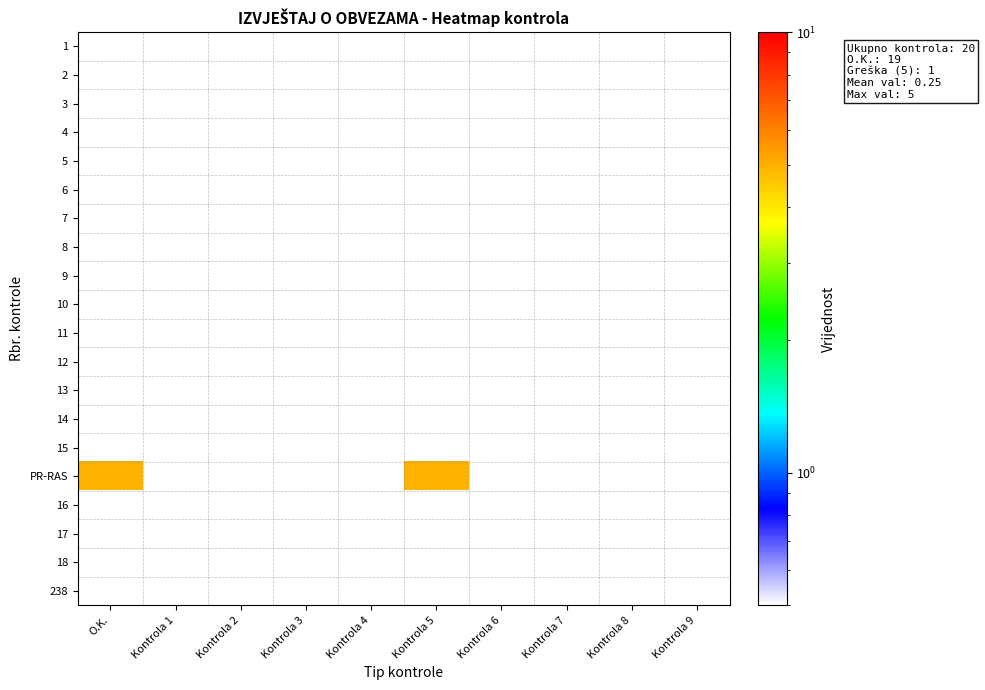

Reading left to right, what are all the values shown in this chart?

1: O.K.=0.5	Kontrola 1=0.5	Kontrola 2=0.5	Kontrola 3=0.5	Kontrola 4=0.5	Kontrola 5=0.5	Kontrola 6=0.5	Kontrola 7=0.5	Kontrola 8=0.5	Kontrola 9=0.5
2: O.K.=0.5	Kontrola 1=0.5	Kontrola 2=0.5	Kontrola 3=0.5	Kontrola 4=0.5	Kontrola 5=0.5	Kontrola 6=0.5	Kontrola 7=0.5	Kontrola 8=0.5	Kontrola 9=0.5
3: O.K.=0.5	Kontrola 1=0.5	Kontrola 2=0.5	Kontrola 3=0.5	Kontrola 4=0.5	Kontrola 5=0.5	Kontrola 6=0.5	Kontrola 7=0.5	Kontrola 8=0.5	Kontrola 9=0.5
4: O.K.=0.5	Kontrola 1=0.5	Kontrola 2=0.5	Kontrola 3=0.5	Kontrola 4=0.5	Kontrola 5=0.5	Kontrola 6=0.5	Kontrola 7=0.5	Kontrola 8=0.5	Kontrola 9=0.5
5: O.K.=0.5	Kontrola 1=0.5	Kontrola 2=0.5	Kontrola 3=0.5	Kontrola 4=0.5	Kontrola 5=0.5	Kontrola 6=0.5	Kontrola 7=0.5	Kontrola 8=0.5	Kontrola 9=0.5
6: O.K.=0.5	Kontrola 1=0.5	Kontrola 2=0.5	Kontrola 3=0.5	Kontrola 4=0.5	Kontrola 5=0.5	Kontrola 6=0.5	Kontrola 7=0.5	Kontrola 8=0.5	Kontrola 9=0.5
7: O.K.=0.5	Kontrola 1=0.5	Kontrola 2=0.5	Kontrola 3=0.5	Kontrola 4=0.5	Kontrola 5=0.5	Kontrola 6=0.5	Kontrola 7=0.5	Kontrola 8=0.5	Kontrola 9=0.5
8: O.K.=0.5	Kontrola 1=0.5	Kontrola 2=0.5	Kontrola 3=0.5	Kontrola 4=0.5	Kontrola 5=0.5	Kontrola 6=0.5	Kontrola 7=0.5	Kontrola 8=0.5	Kontrola 9=0.5
9: O.K.=0.5	Kontrola 1=0.5	Kontrola 2=0.5	Kontrola 3=0.5	Kontrola 4=0.5	Kontrola 5=0.5	Kontrola 6=0.5	Kontrola 7=0.5	Kontrola 8=0.5	Kontrola 9=0.5
10: O.K.=0.5	Kontrola 1=0.5	Kontrola 2=0.5	Kontrola 3=0.5	Kontrola 4=0.5	Kontrola 5=0.5	Kontrola 6=0.5	Kontrola 7=0.5	Kontrola 8=0.5	Kontrola 9=0.5
11: O.K.=0.5	Kontrola 1=0.5	Kontrola 2=0.5	Kontrola 3=0.5	Kontrola 4=0.5	Kontrola 5=0.5	Kontrola 6=0.5	Kontrola 7=0.5	Kontrola 8=0.5	Kontrola 9=0.5
12: O.K.=0.5	Kontrola 1=0.5	Kontrola 2=0.5	Kontrola 3=0.5	Kontrola 4=0.5	Kontrola 5=0.5	Kontrola 6=0.5	Kontrola 7=0.5	Kontrola 8=0.5	Kontrola 9=0.5
13: O.K.=0.5	Kontrola 1=0.5	Kontrola 2=0.5	Kontrola 3=0.5	Kontrola 4=0.5	Kontrola 5=0.5	Kontrola 6=0.5	Kontrola 7=0.5	Kontrola 8=0.5	Kontrola 9=0.5
14: O.K.=0.5	Kontrola 1=0.5	Kontrola 2=0.5	Kontrola 3=0.5	Kontrola 4=0.5	Kontrola 5=0.5	Kontrola 6=0.5	Kontrola 7=0.5	Kontrola 8=0.5	Kontrola 9=0.5
15: O.K.=0.5	Kontrola 1=0.5	Kontrola 2=0.5	Kontrola 3=0.5	Kontrola 4=0.5	Kontrola 5=0.5	Kontrola 6=0.5	Kontrola 7=0.5	Kontrola 8=0.5	Kontrola 9=0.5
PR-RAS: O.K.=5.0	Kontrola 1=0.5	Kontrola 2=0.5	Kontrola 3=0.5	Kontrola 4=0.5	Kontrola 5=5.0	Kontrola 6=0.5	Kontrola 7=0.5	Kontrola 8=0.5	Kontrola 9=0.5
16: O.K.=0.5	Kontrola 1=0.5	Kontrola 2=0.5	Kontrola 3=0.5	Kontrola 4=0.5	Kontrola 5=0.5	Kontrola 6=0.5	Kontrola 7=0.5	Kontrola 8=0.5	Kontrola 9=0.5
17: O.K.=0.5	Kontrola 1=0.5	Kontrola 2=0.5	Kontrola 3=0.5	Kontrola 4=0.5	Kontrola 5=0.5	Kontrola 6=0.5	Kontrola 7=0.5	Kontrola 8=0.5	Kontrola 9=0.5
18: O.K.=0.5	Kontrola 1=0.5	Kontrola 2=0.5	Kontrola 3=0.5	Kontrola 4=0.5	Kontrola 5=0.5	Kontrola 6=0.5	Kontrola 7=0.5	Kontrola 8=0.5	Kontrola 9=0.5
238: O.K.=0.5	Kontrola 1=0.5	Kontrola 2=0.5	Kontrola 3=0.5	Kontrola 4=0.5	Kontrola 5=0.5	Kontrola 6=0.5	Kontrola 7=0.5	Kontrola 8=0.5	Kontrola 9=0.5